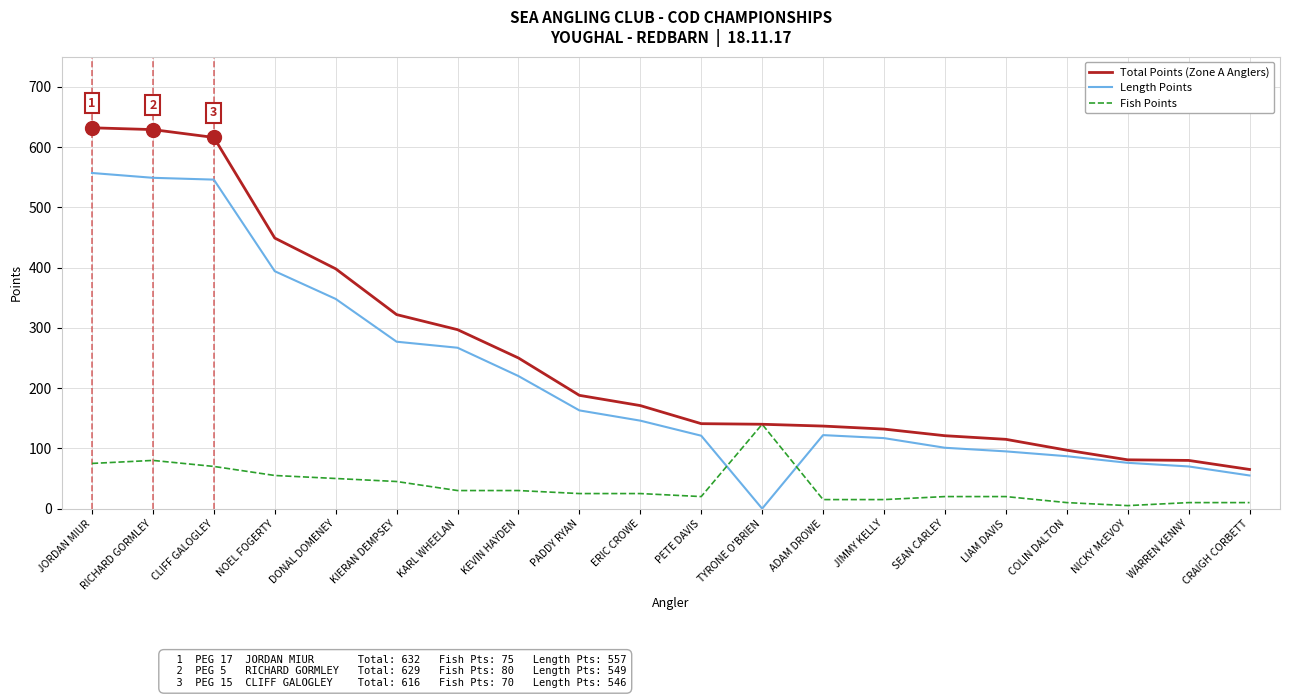

What is the greatest value displayed?

632